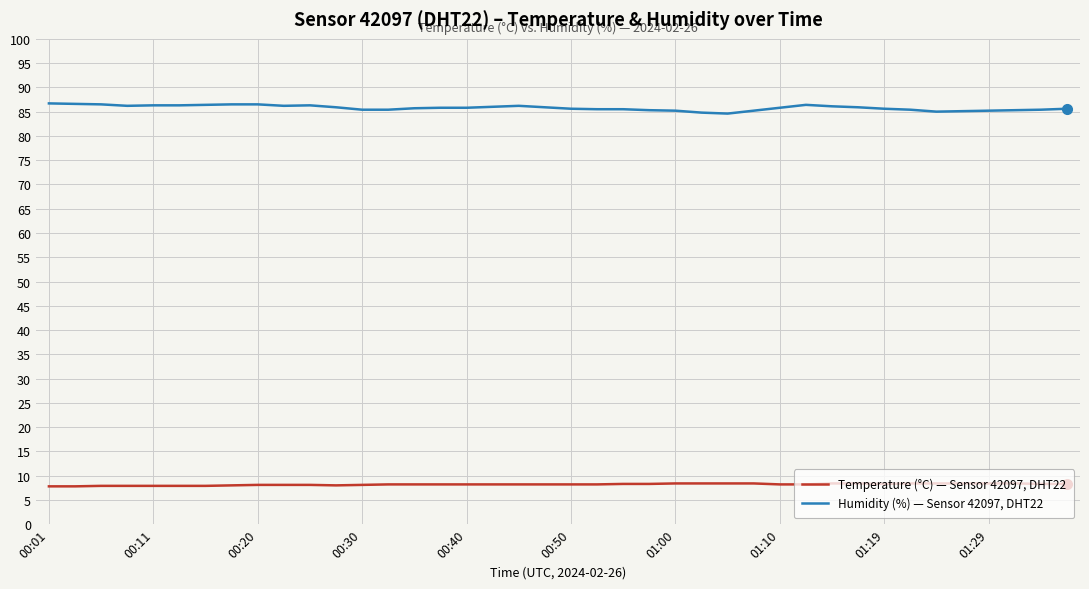

Rank the series by their average value, from highest to lowest.

Humidity (%) — Sensor 42097, DHT22, Temperature (°C) — Sensor 42097, DHT22